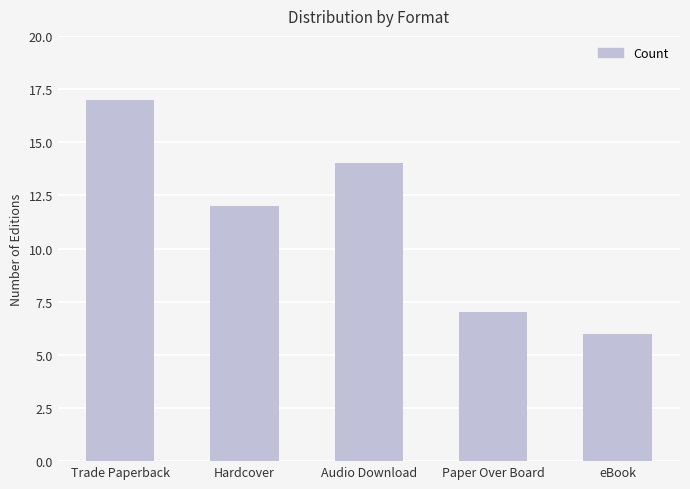

Count the number of data series in this chart.

1